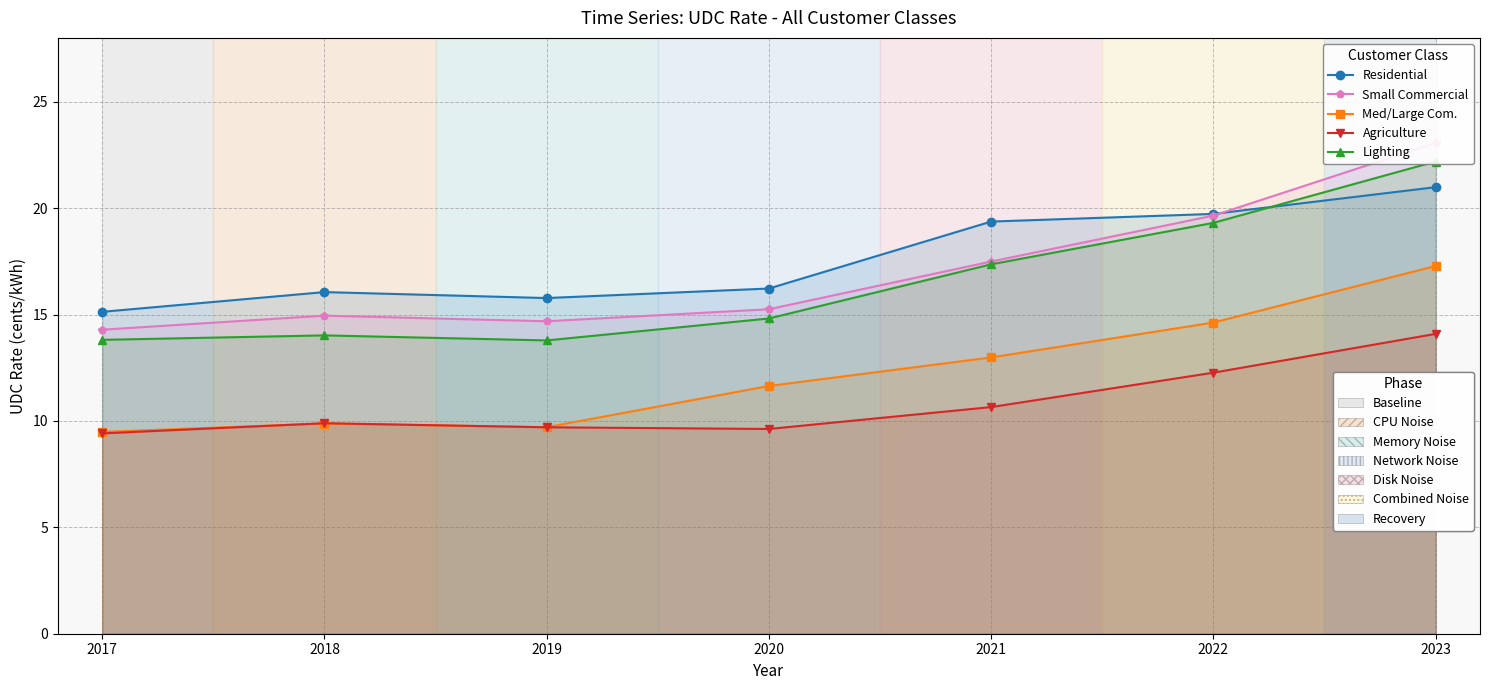

How many interior local peaks does the Agriculture series have?

1